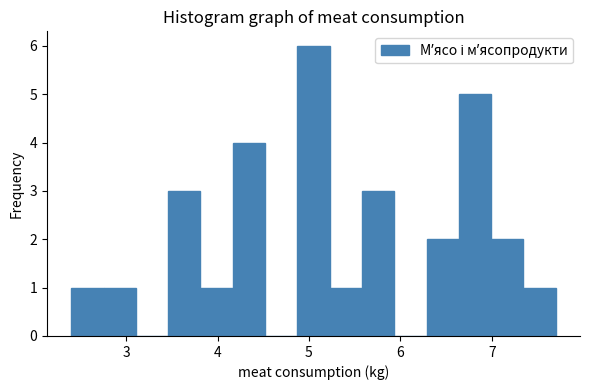

Read against the x-axis, roughly where is the centre of the tallest bar?

5.1